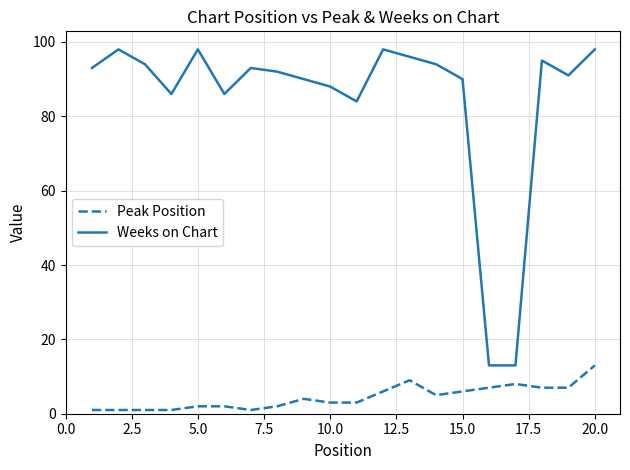

Which series has the widest spread of values?

Weeks on Chart